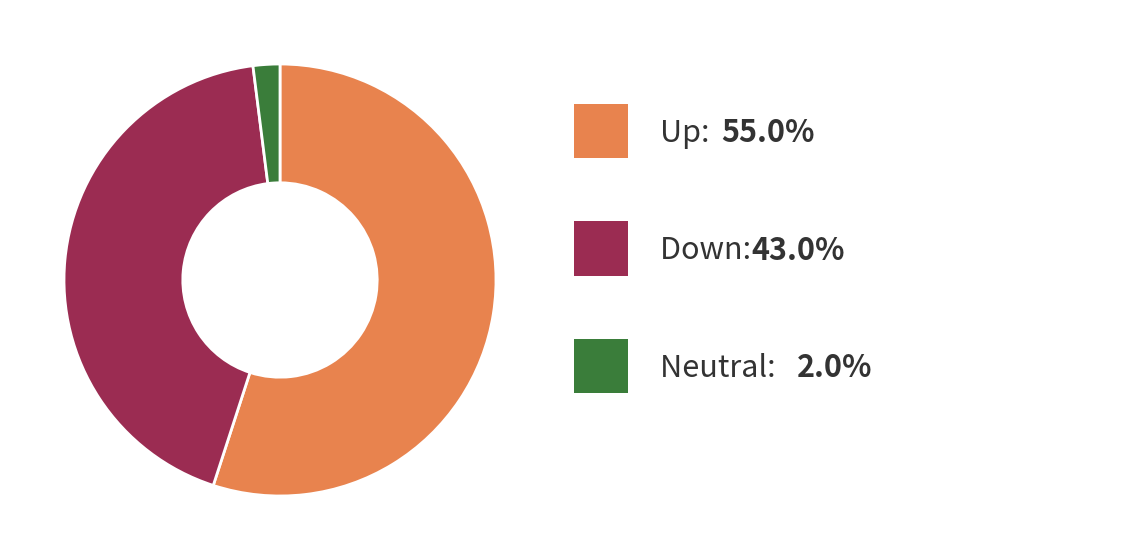

Does any single category account for the majority?

Yes